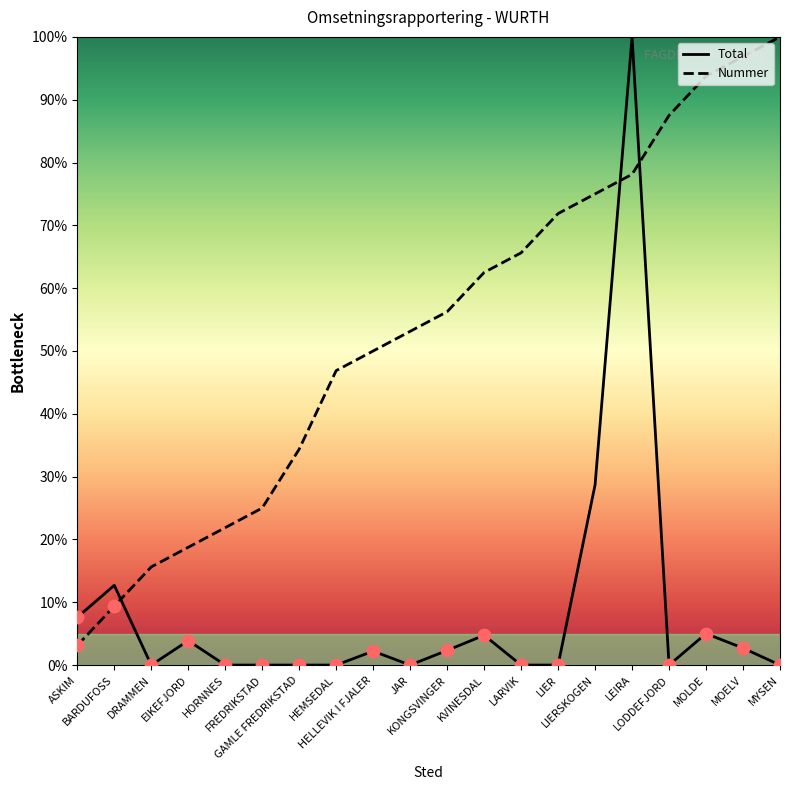

Is the value of Total at LIER greater than the value of Nummer at LARVIK?

No